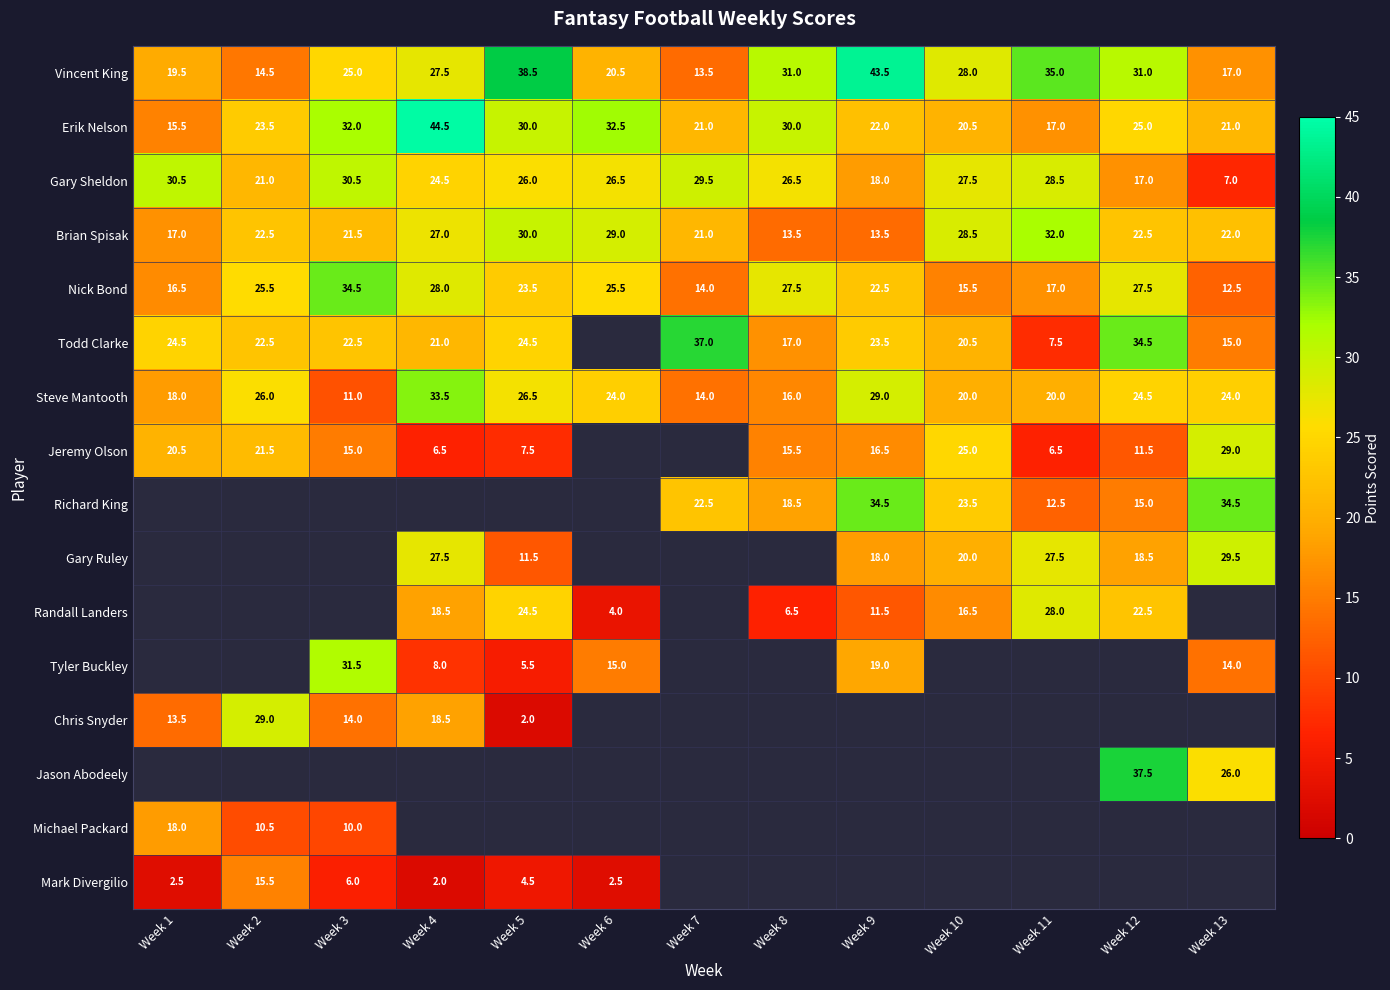

What value does the Erik Nelson series have at Week 11?

17.0